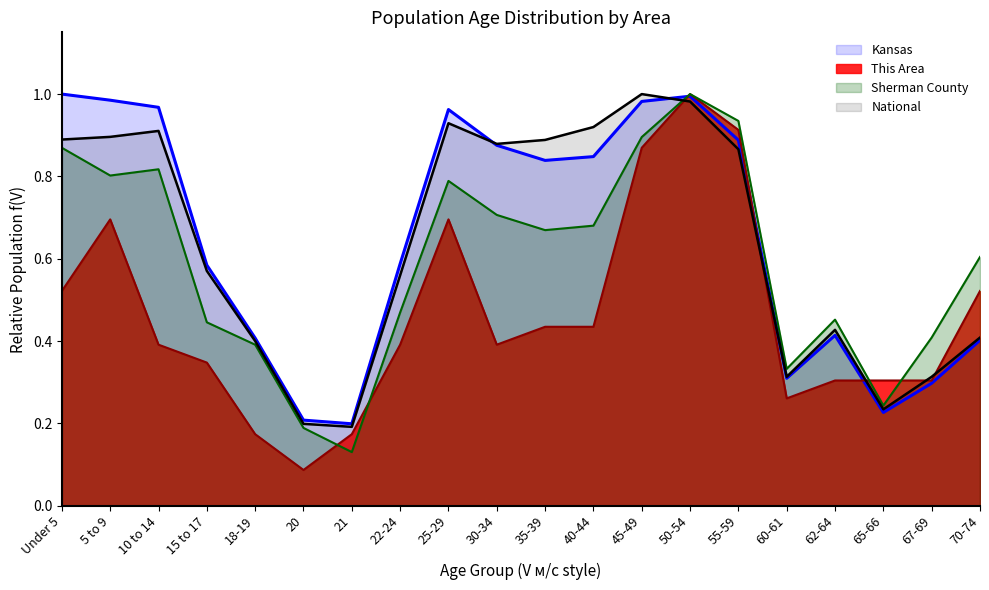

What is the label of the 3rd point from the right?

65-66